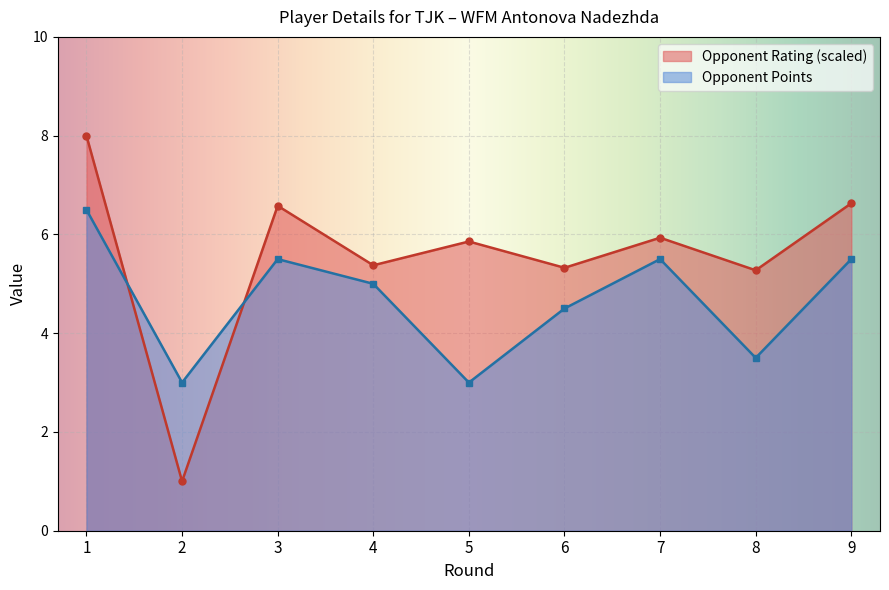

At which category does the chart reach its minimum across all series?

2